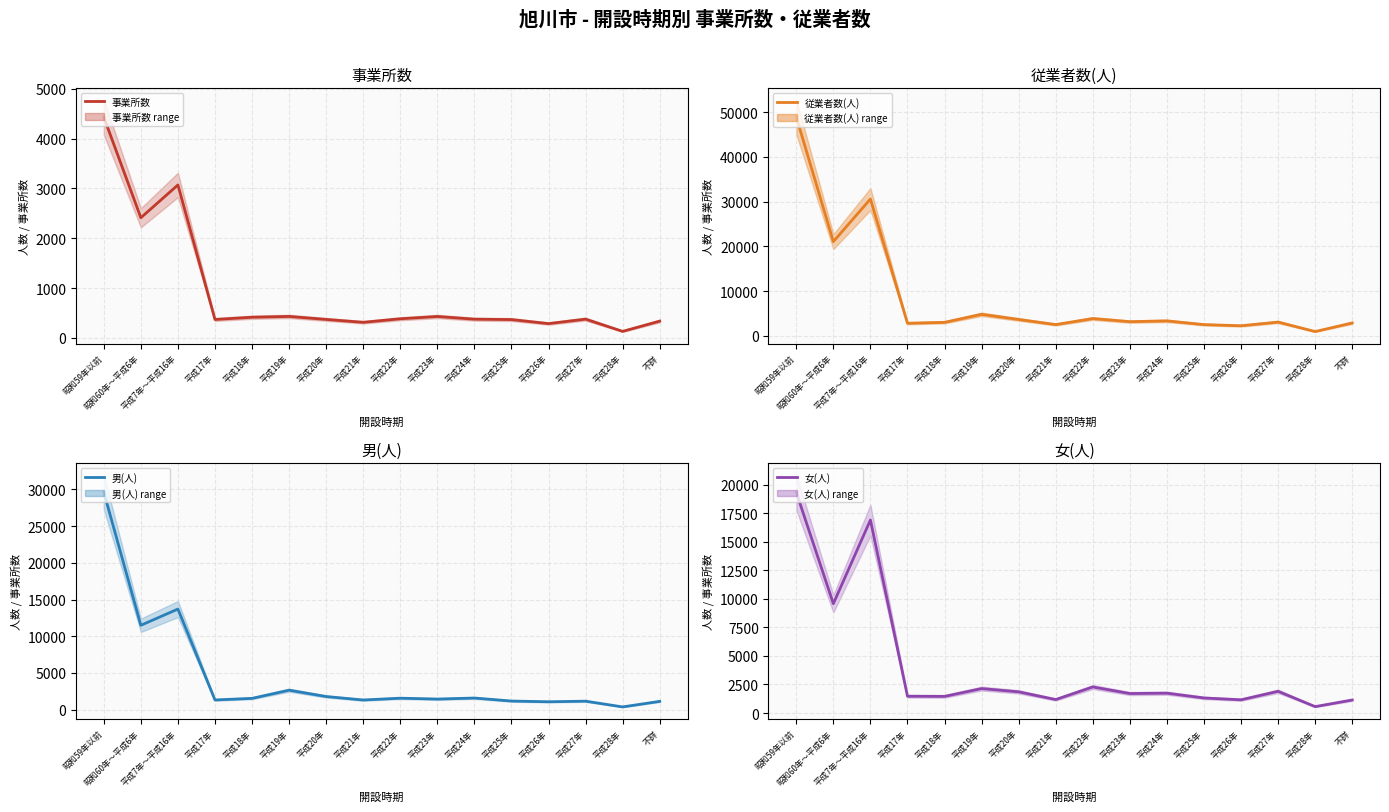

What is the total value across all series at 平成17年?

5951